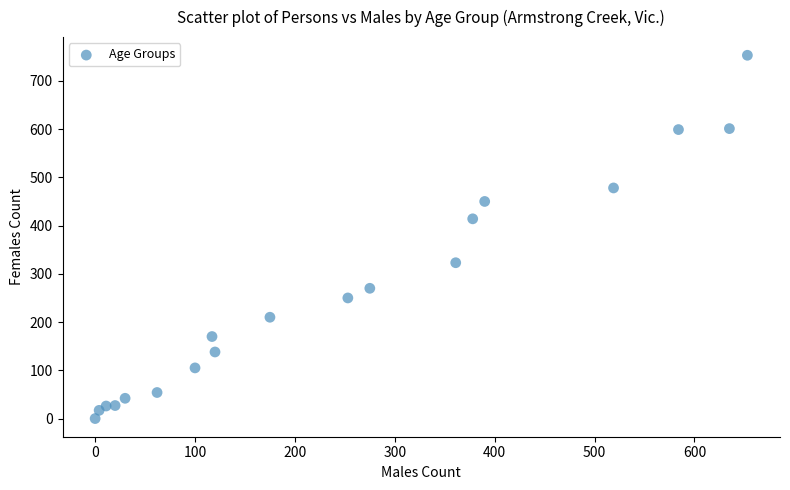

What is the range of Y values (max minus min)?

753